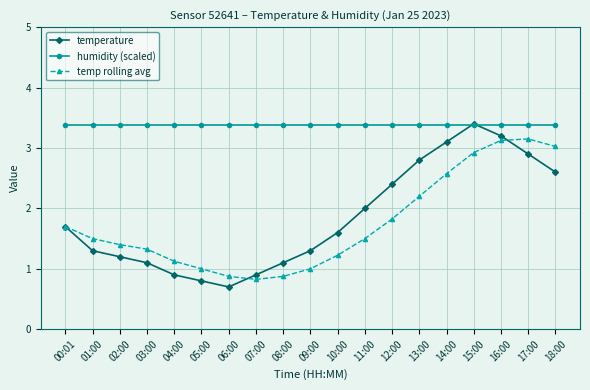

At 10:00, list the series in order from largest to smallest.

humidity (scaled), temperature, temp rolling avg